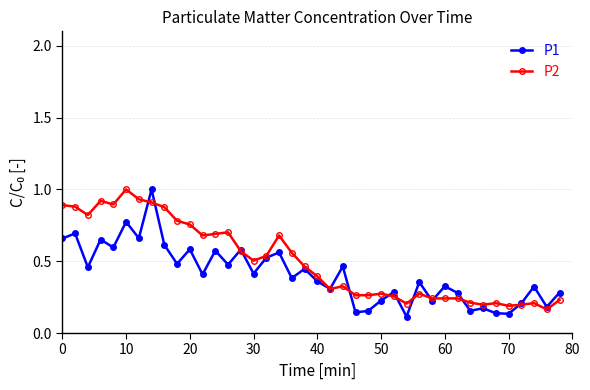

Which series has the largest total across all categories?

P2